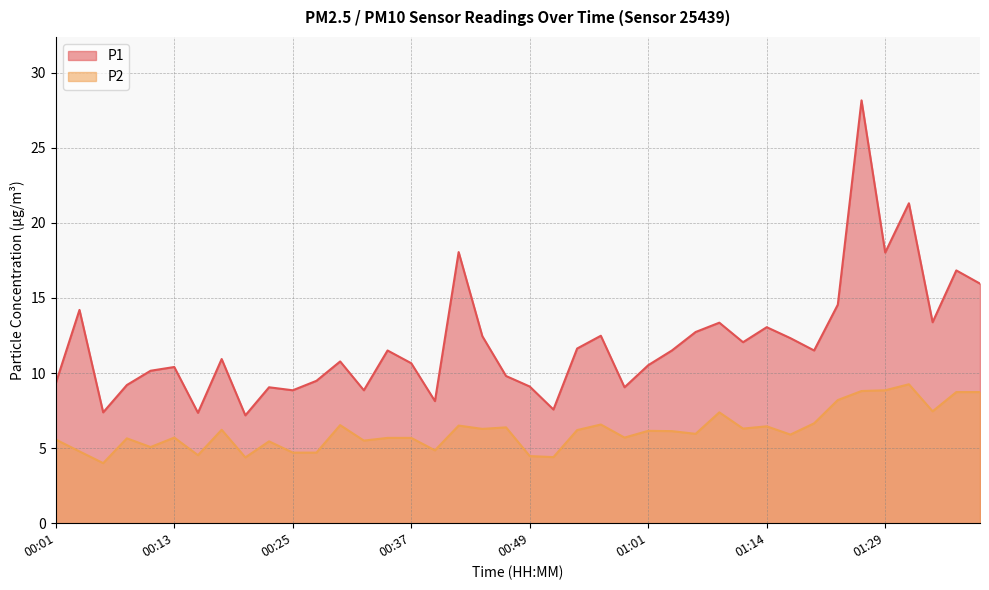

At which label does P2 reach its minimum?

00:05